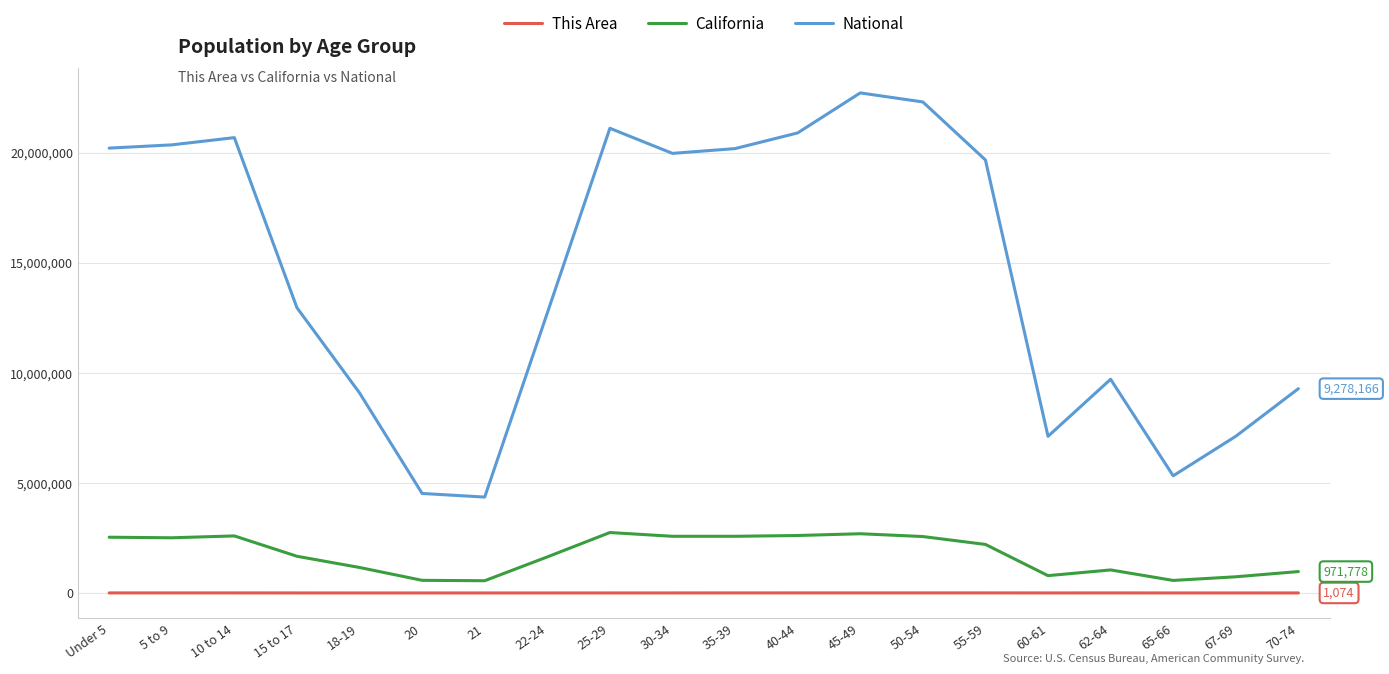

List the series in order of their peak value, highest first.

National, California, This Area